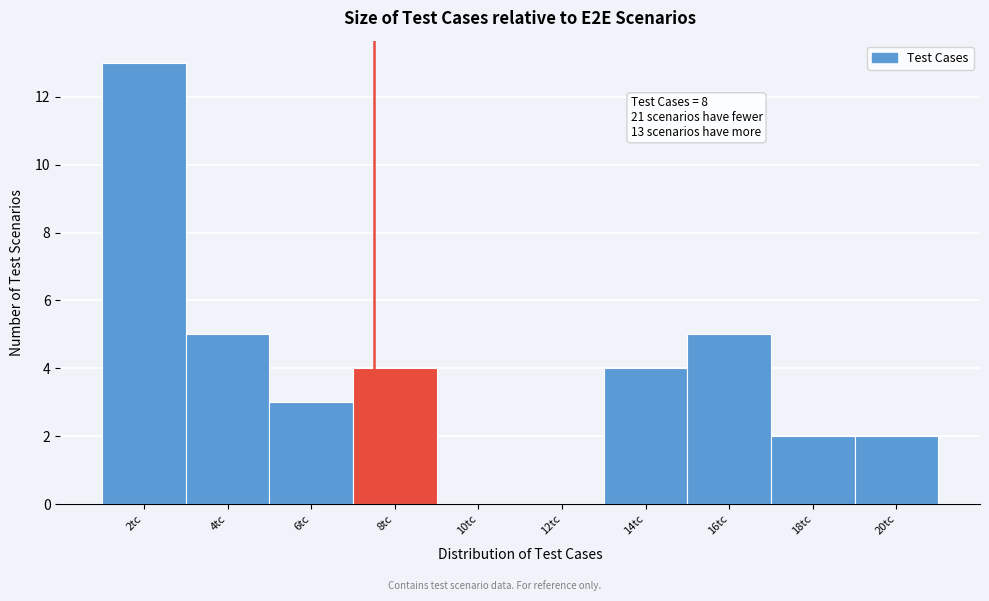

Reading right to left, list all the values displayed in this chart.

20tc=2	18tc=2	16tc=5	14tc=4	12tc=0	10tc=0	8tc=4	6tc=3	4tc=5	2tc=13